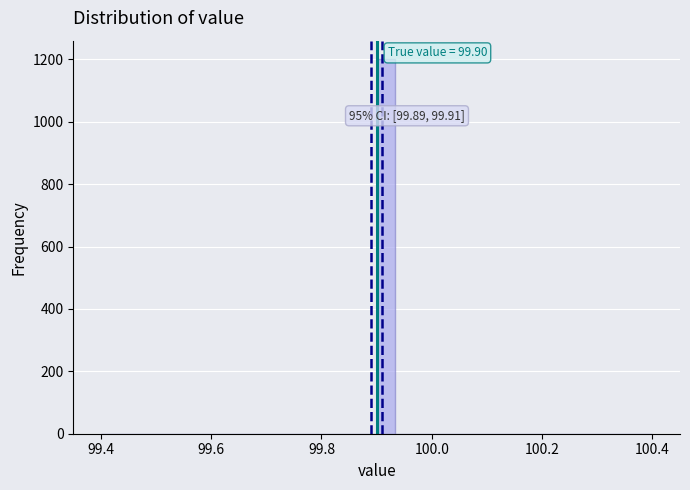

Read against the x-axis, roughly where is the centre of the tallest bar?

99.92